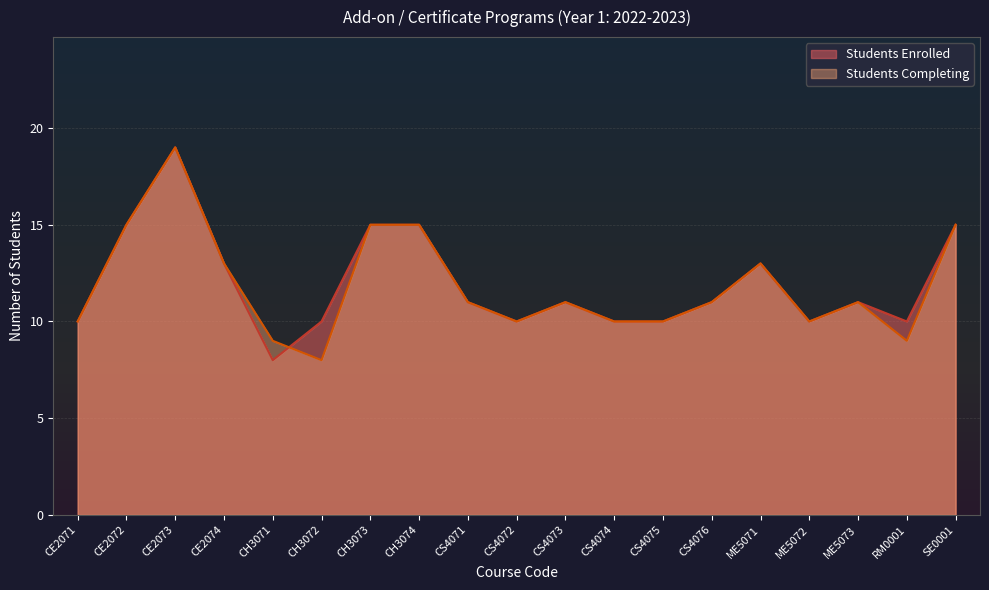

How many intersections are there between Students Enrolled and Students Completing?

1